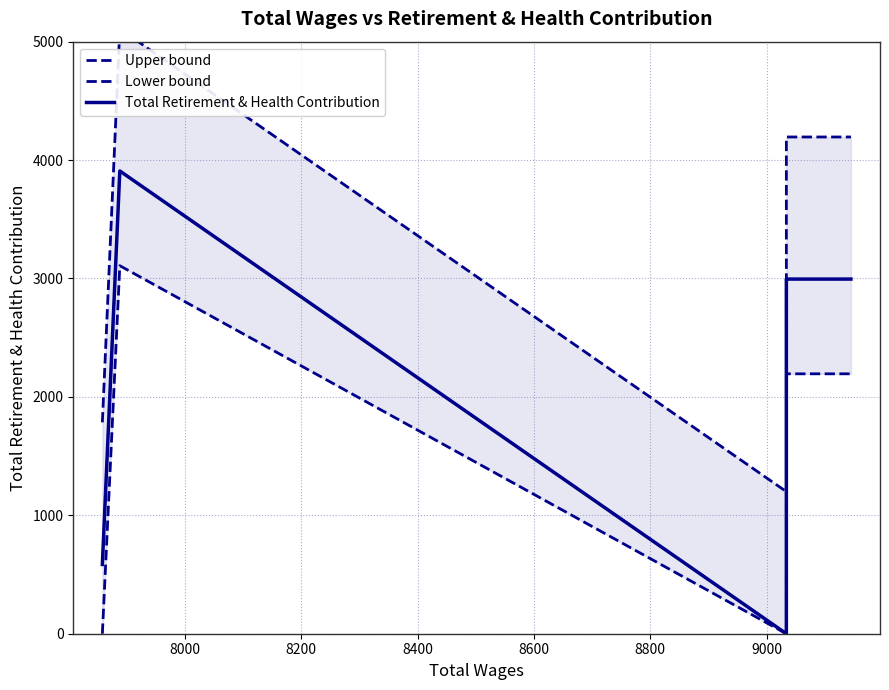

Does the chart display data point markers on the line(s)?

No